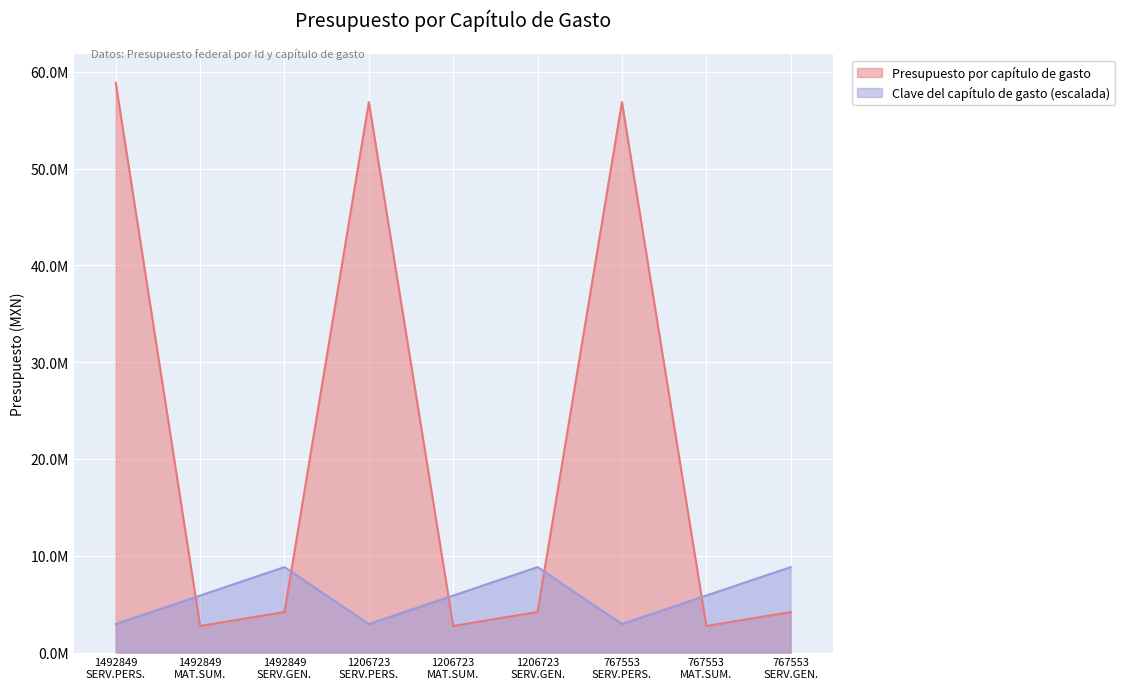

What is the difference between the highest and lowest values at 1206723 MAT.SUM.?

3143835.7